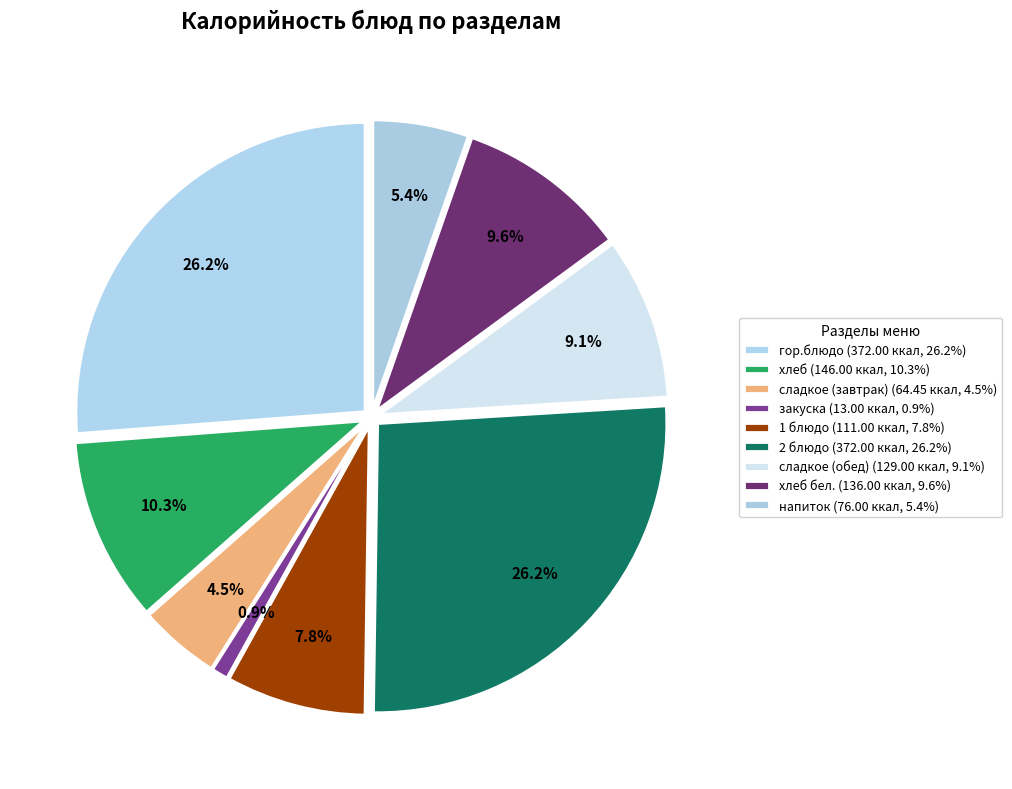

Is сладкое (обед) the majority of the pie?

No